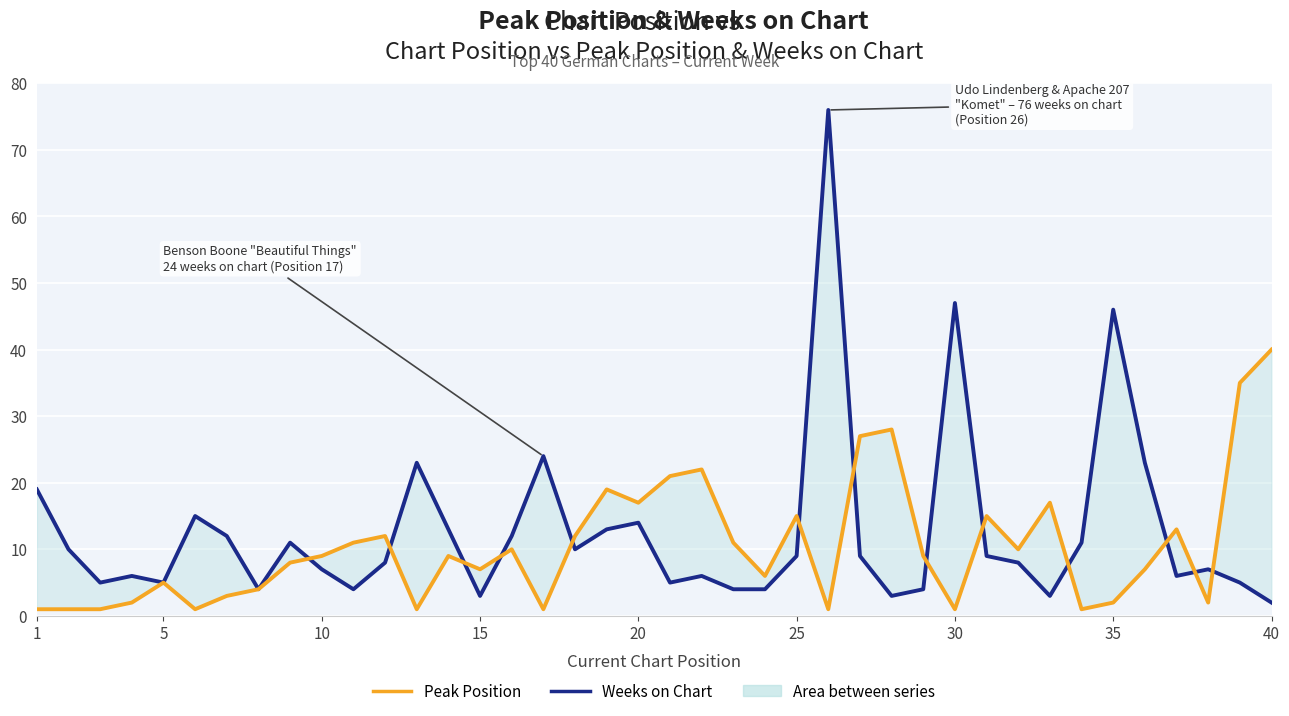

Which series has the widest spread of values?

Weeks on Chart